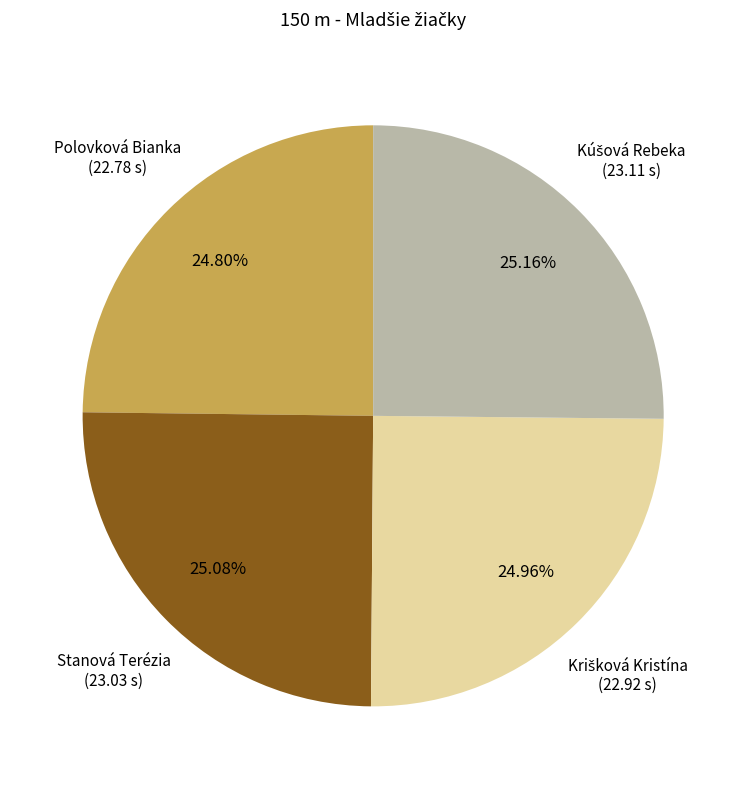

Is there a majority slice in this chart?

No